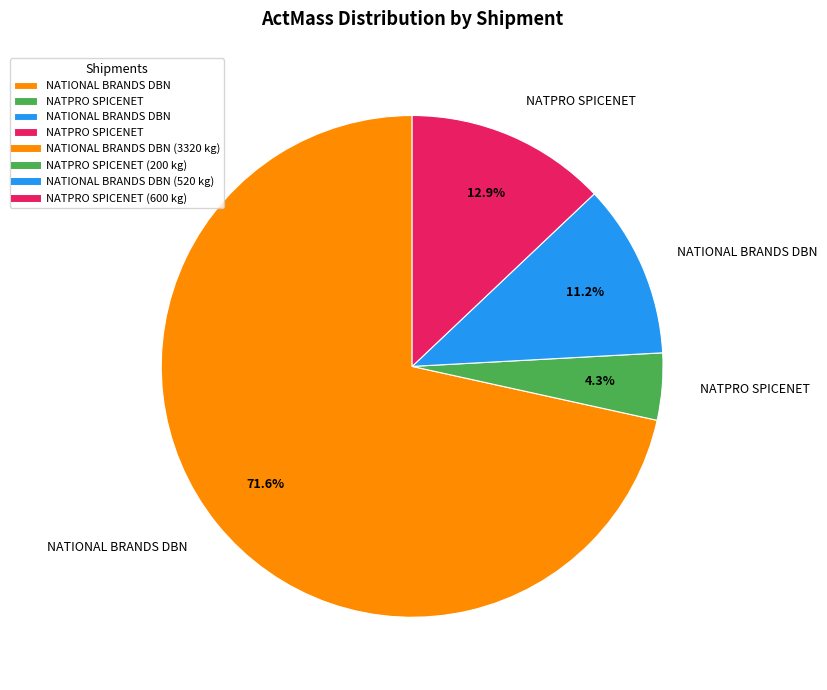

Does any single category account for the majority?

Yes